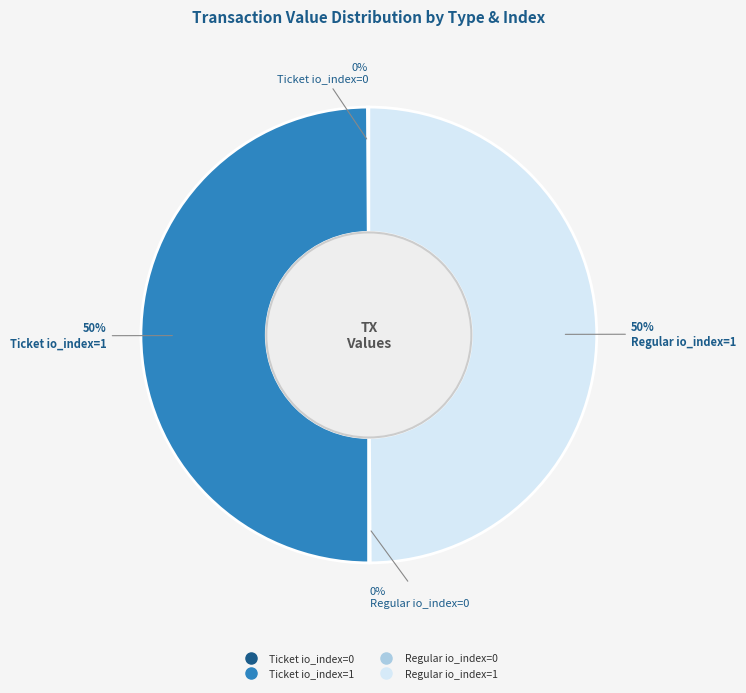

To the nearest percent, what portion does Regular io_index=1 represent?

50%